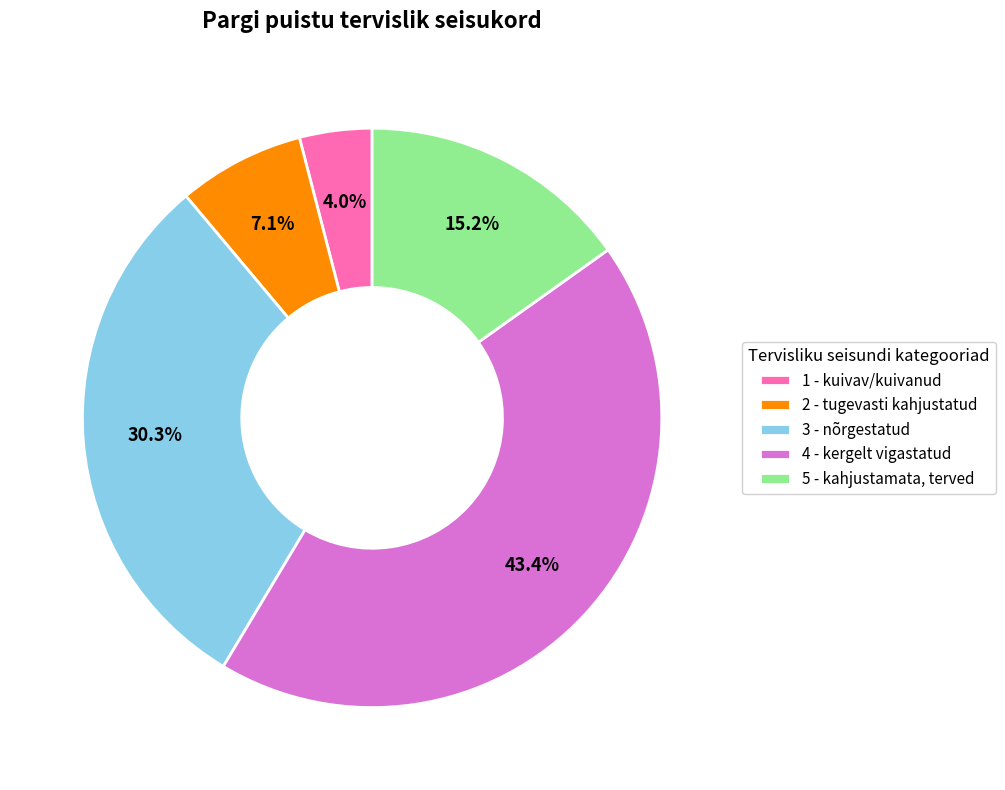

How many slices are in this pie chart?

5